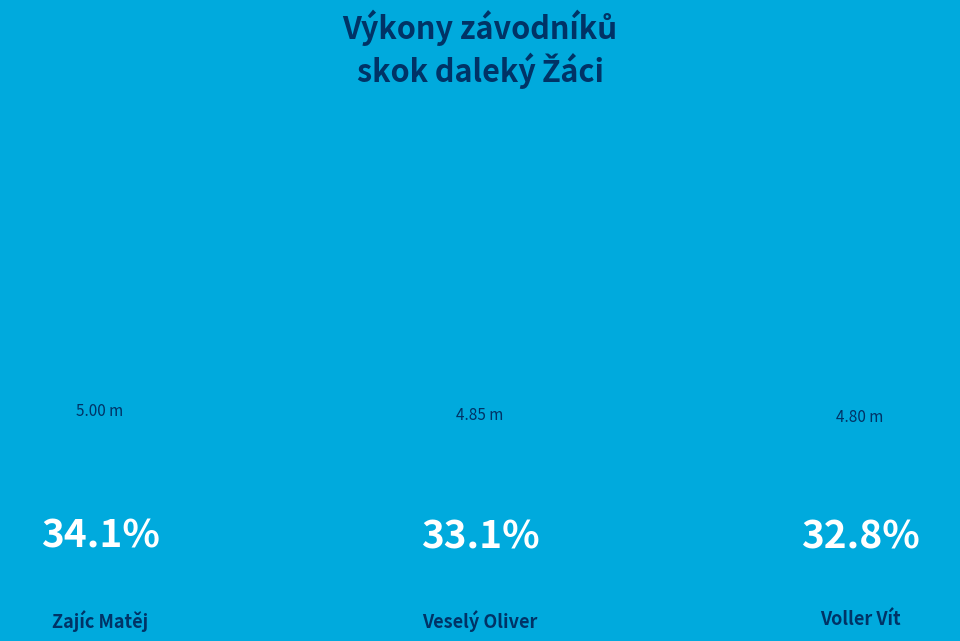

To the nearest percent, what is the combined percentage of Veselý Oliver and Zajíc Matěj?

67%